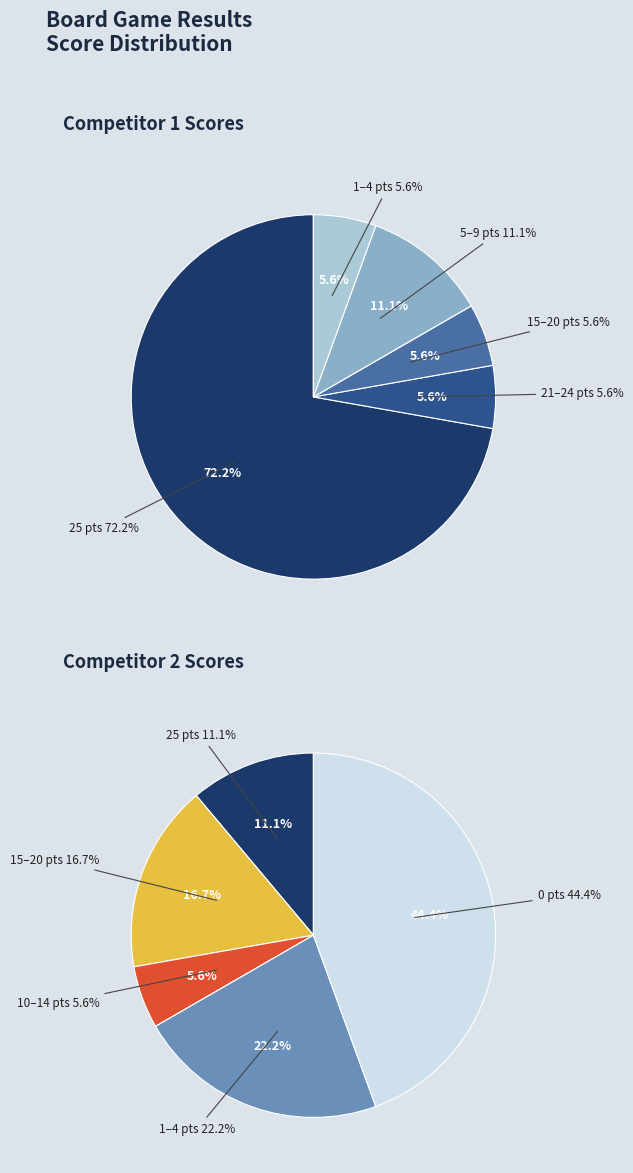

Is it true that Board 6 is 1% of the pie?

False